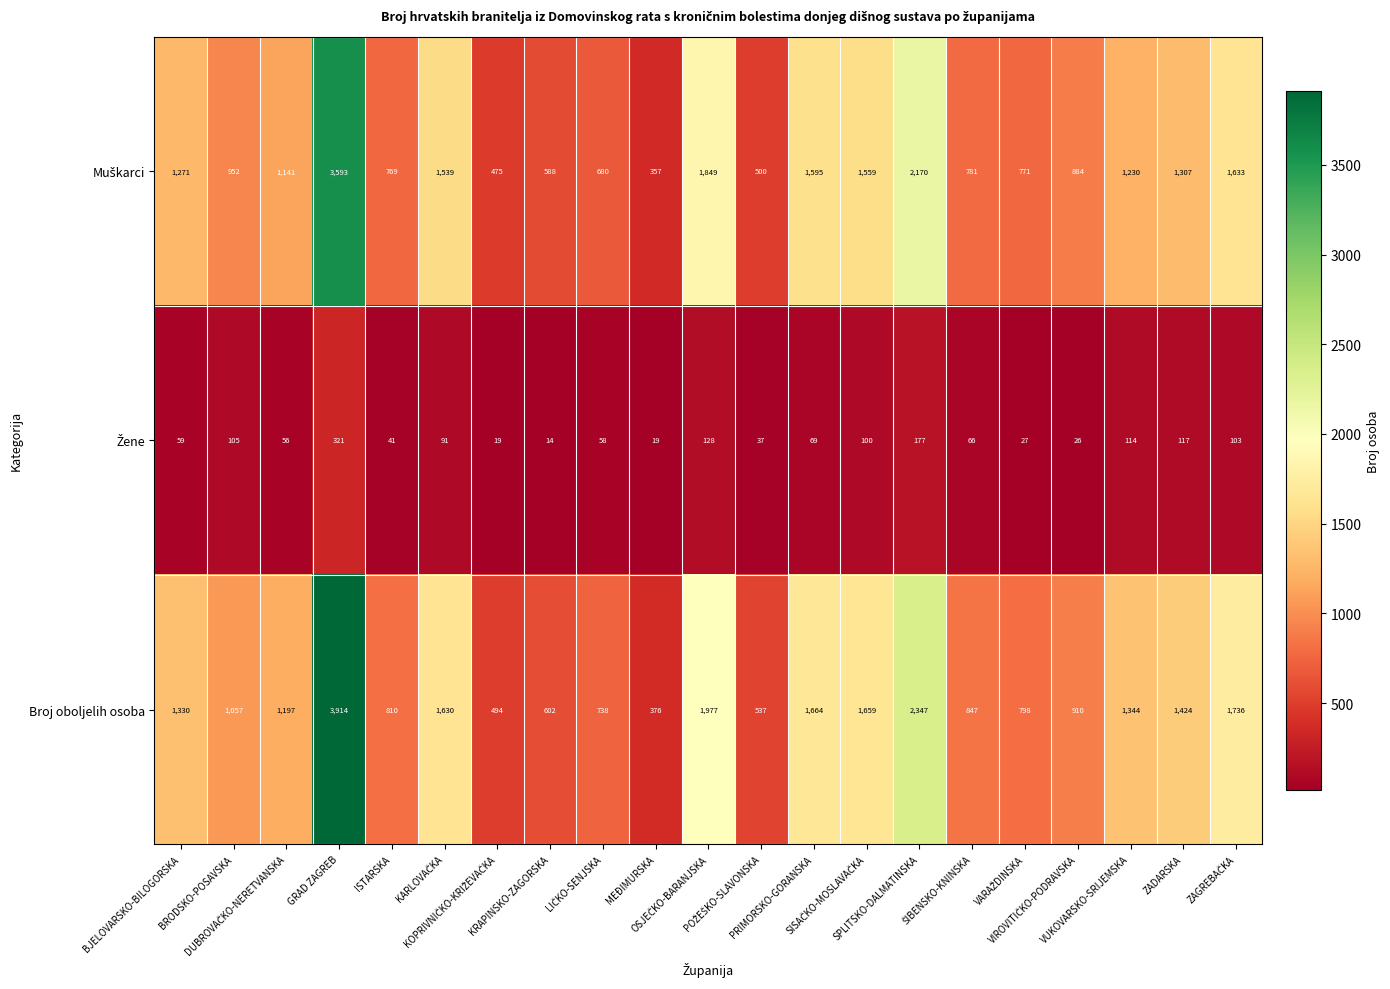

Which series has the largest total across all categories?

Broj oboljelih osoba